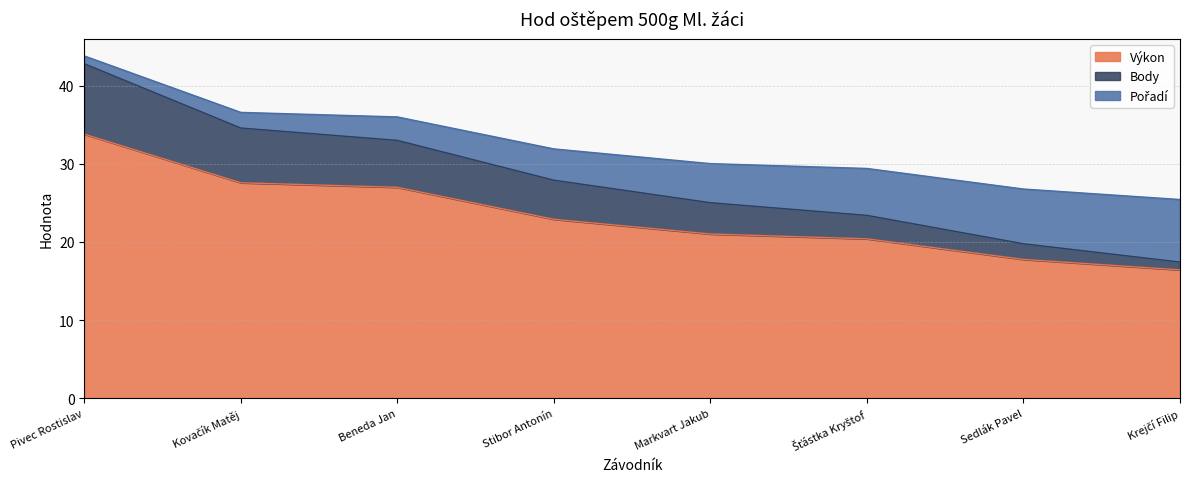

What is the difference between the Výkon values at Stibor Antonín and Sedlák Pavel?

5.1